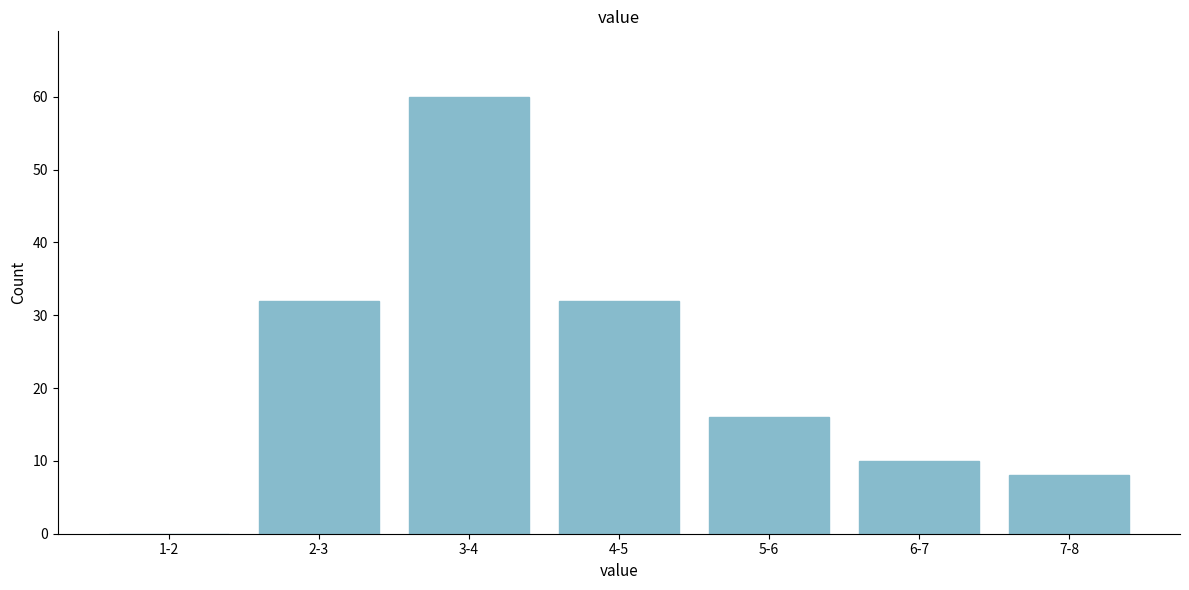

What value does the data have at 7-8?

8